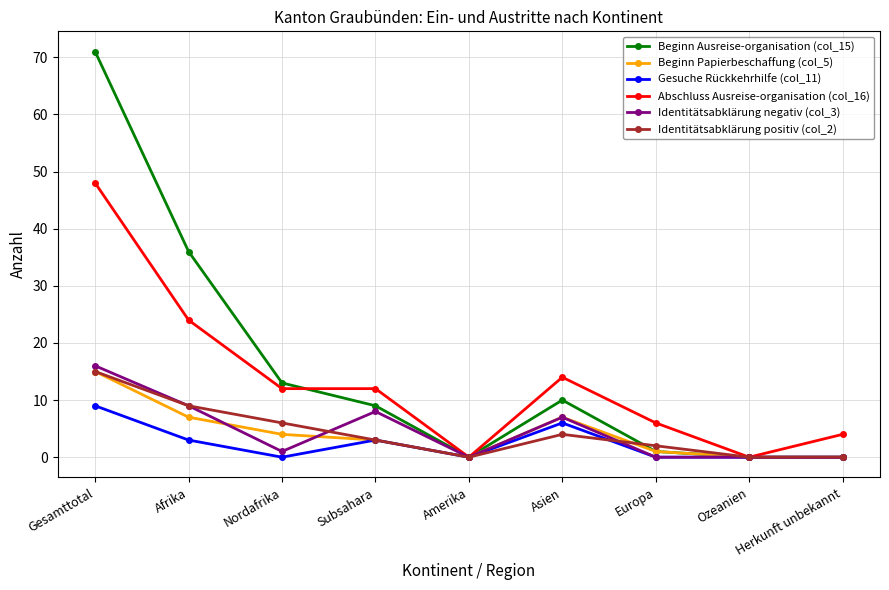

Which series has the largest range (max minus min)?

Beginn Ausreise-organisation (col_15)